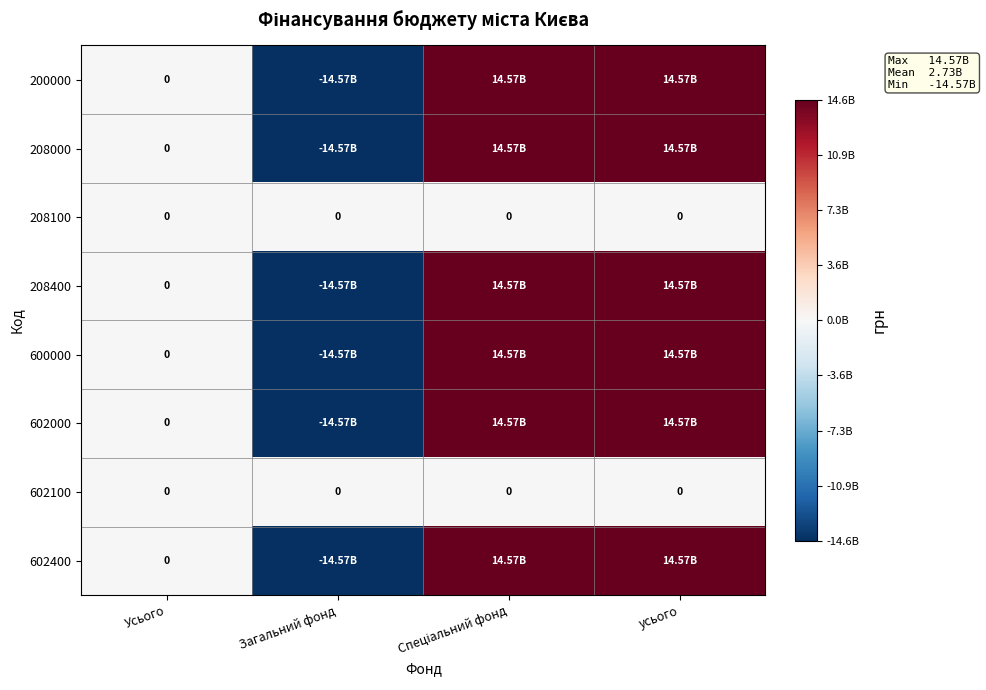

What is the minimum value shown in the chart?

-14572360070